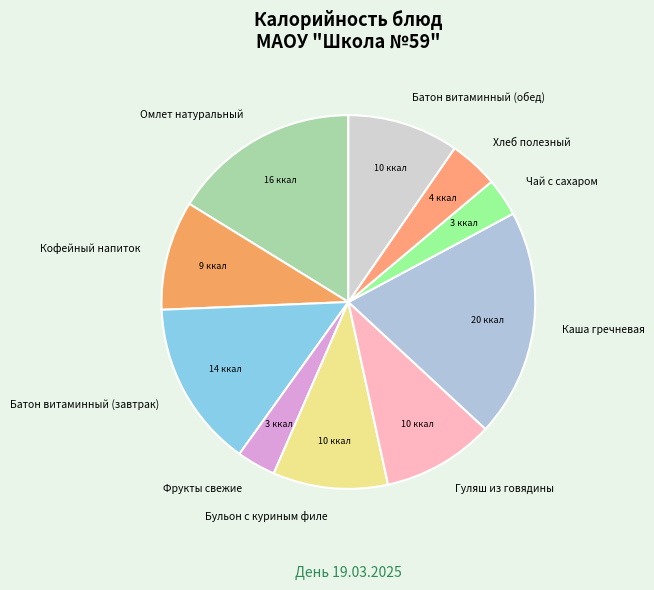

Count the number of slices in the pie.

10